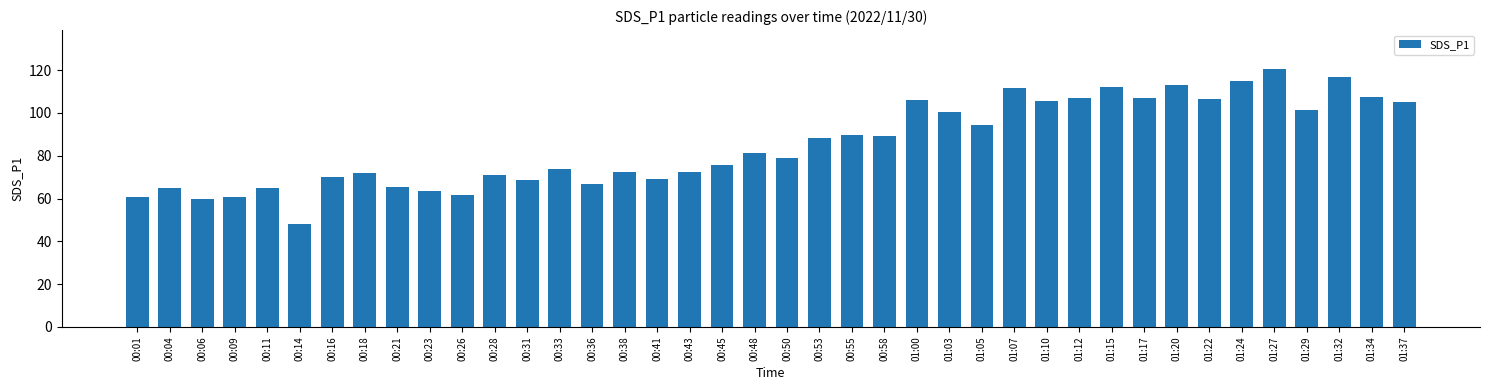

At which category does the chart reach its minimum across all series?

00:14